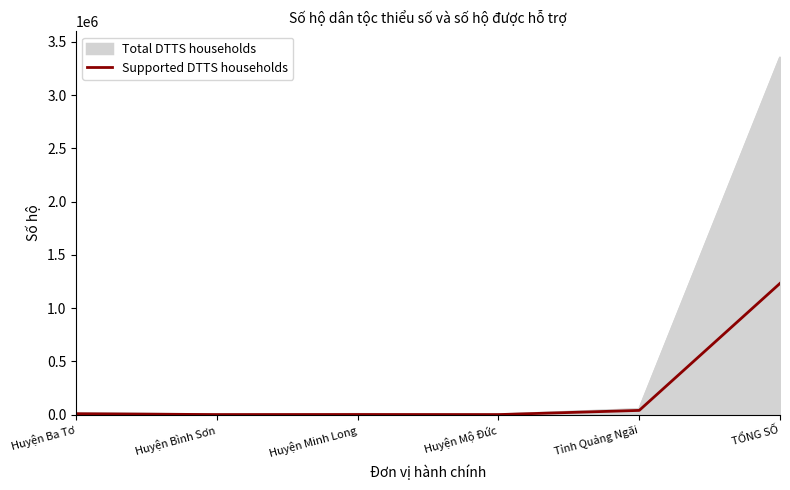

Is the value of Total DTTS households at TỔNG SỐ greater than the value of Supported DTTS households at Huyện Mộ Đức?

Yes